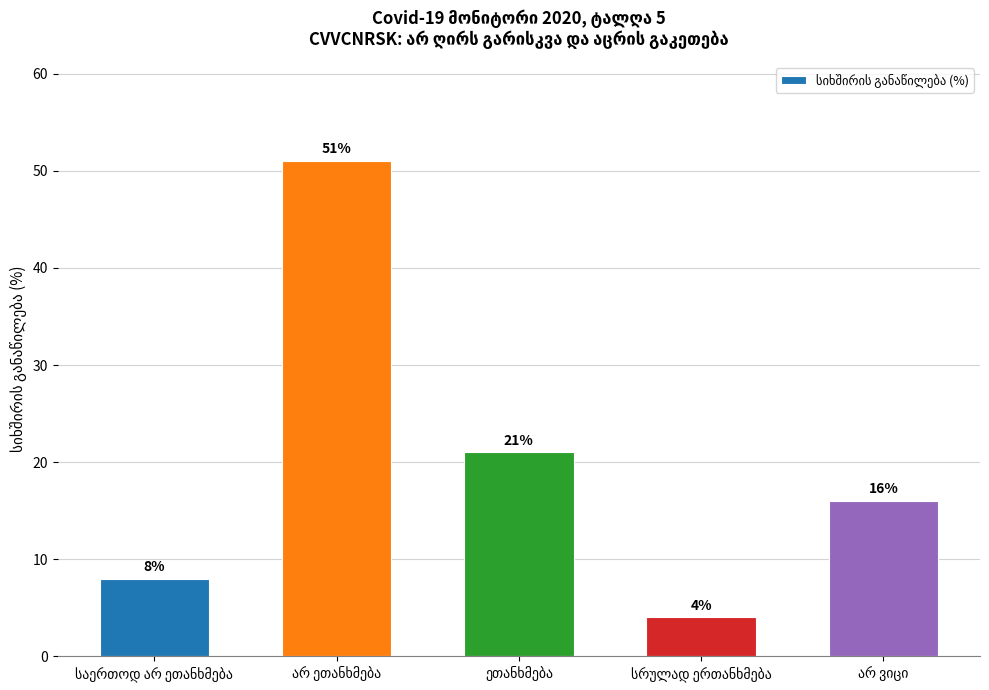

Reading right to left, what are all the values shown in this chart?

16	4	21	51	8